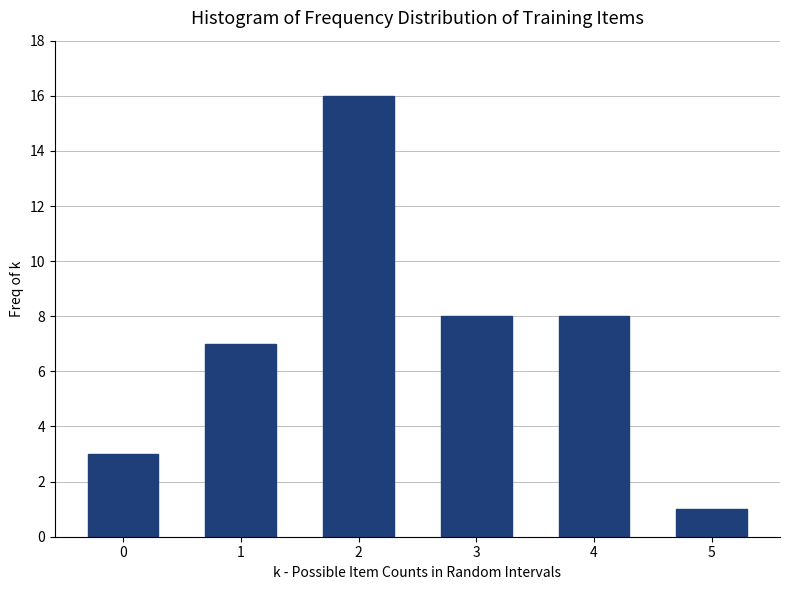

Reading right to left, what are all the values shown in this chart?

1	8	8	16	7	3